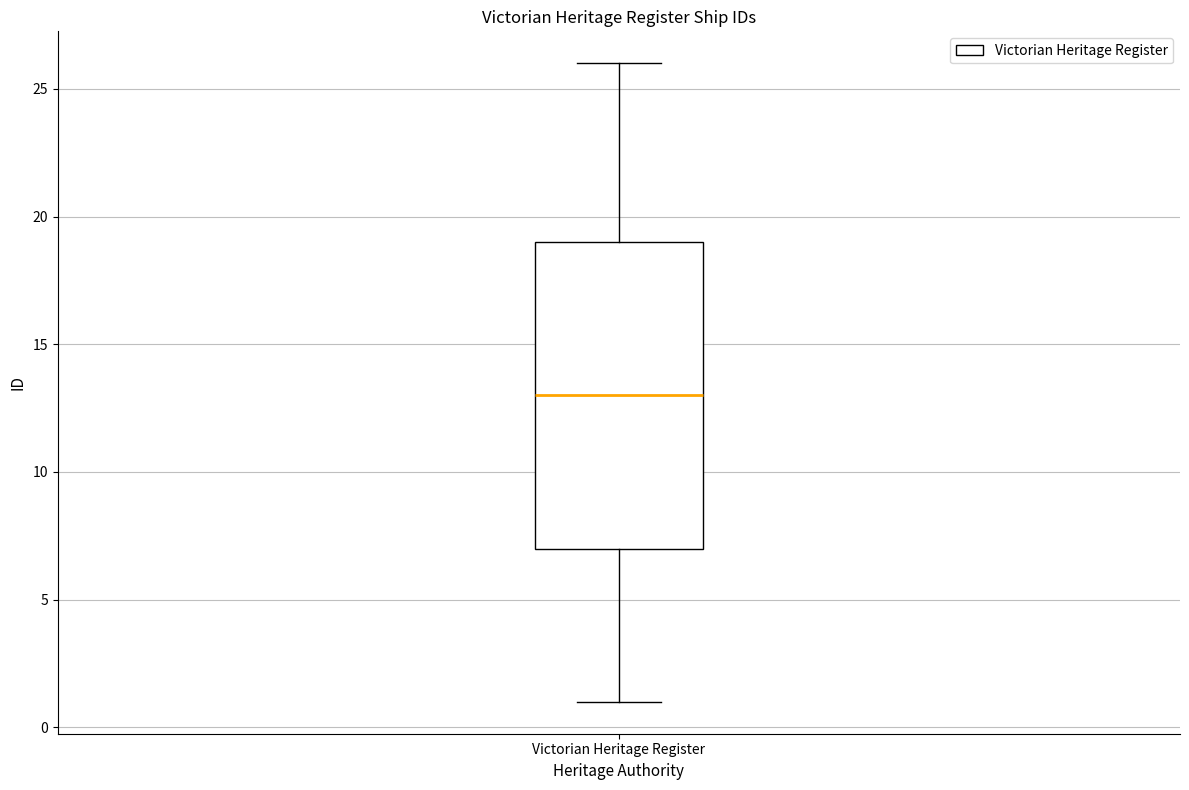

Transcribe this box plot: give where the median line is, the range the box spans, and where the two whiskers end, as read against the y-axis. The values are not printed on the chart, so give them approximately, as read against the axis.

median 13, box 7 to 19, whiskers 1 to 26